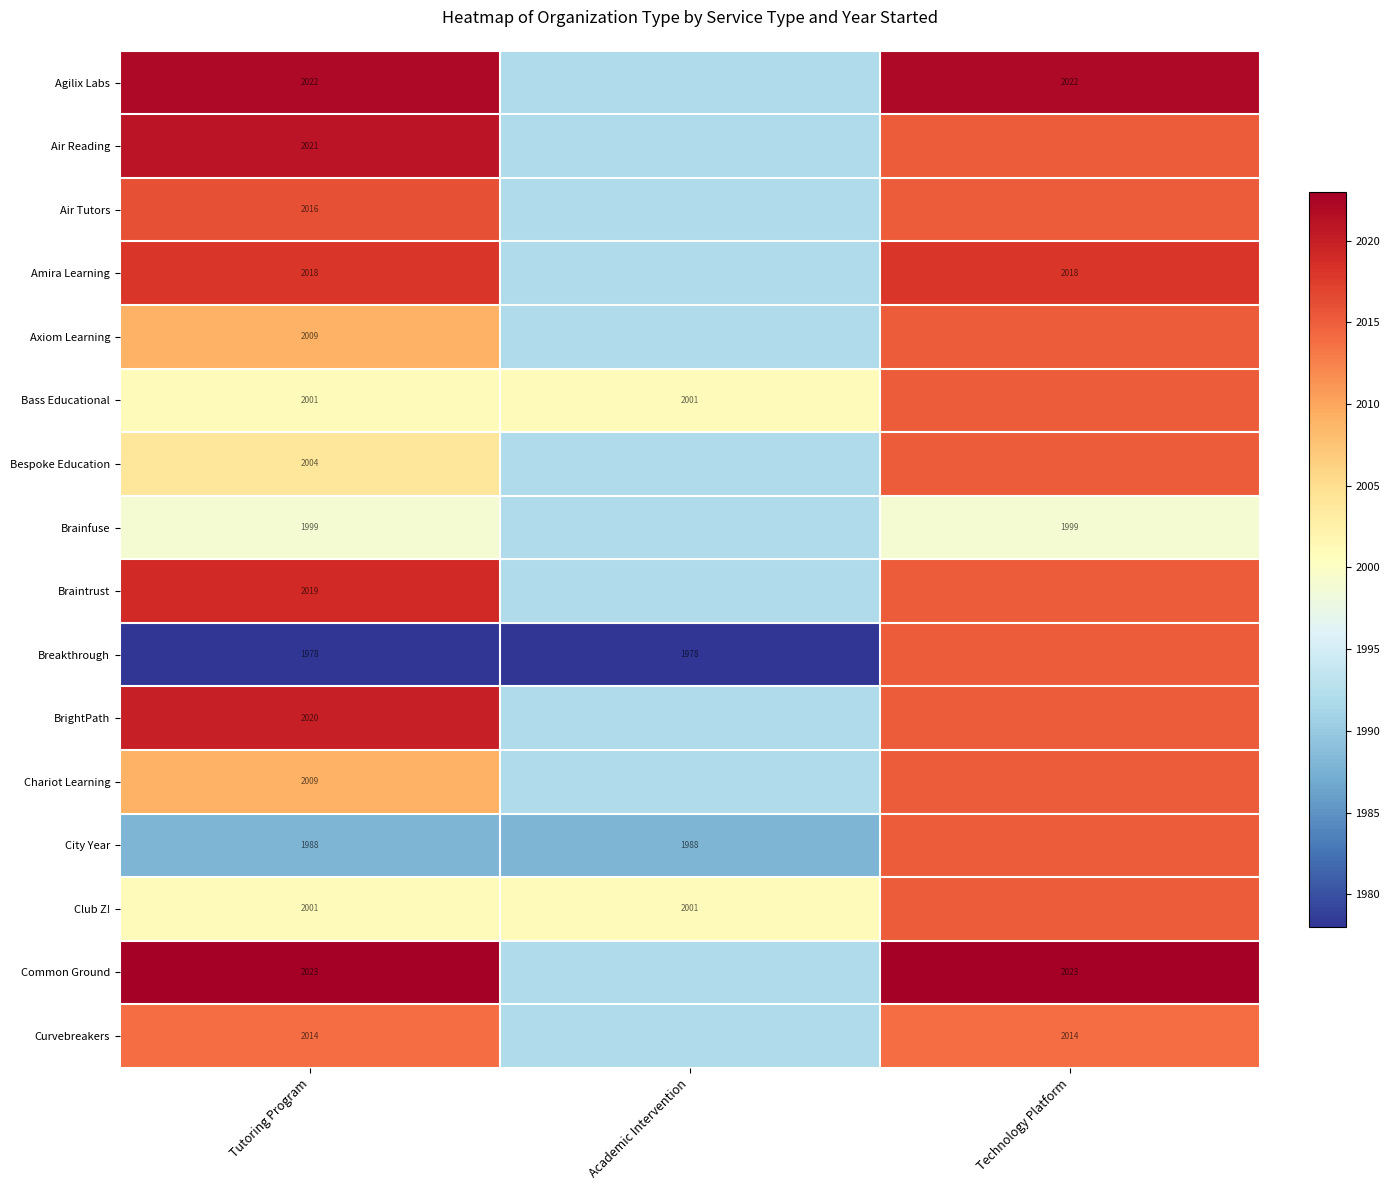

True or false: Brainfuse has a value of 1999.0 at Technology Platform.

True